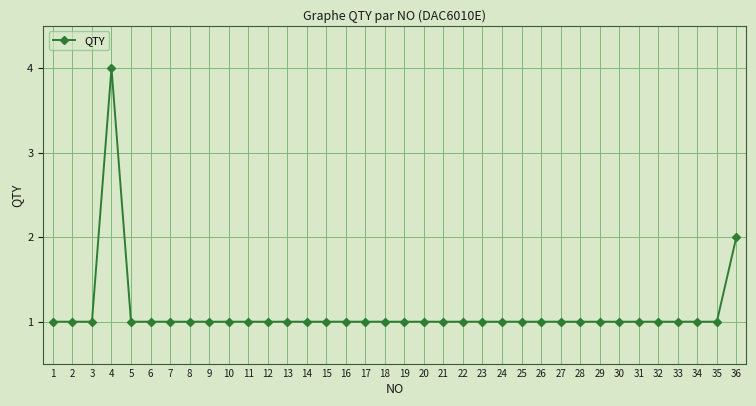

What is the smallest value displayed?

1